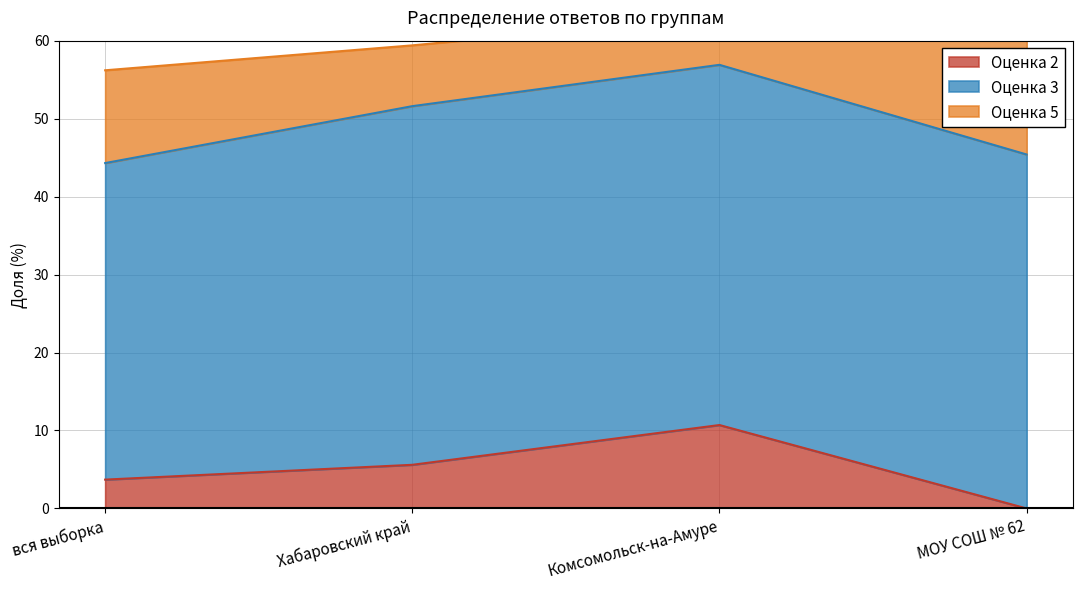

What is the difference between the second highest and minimum values in the 5 series?

5.7